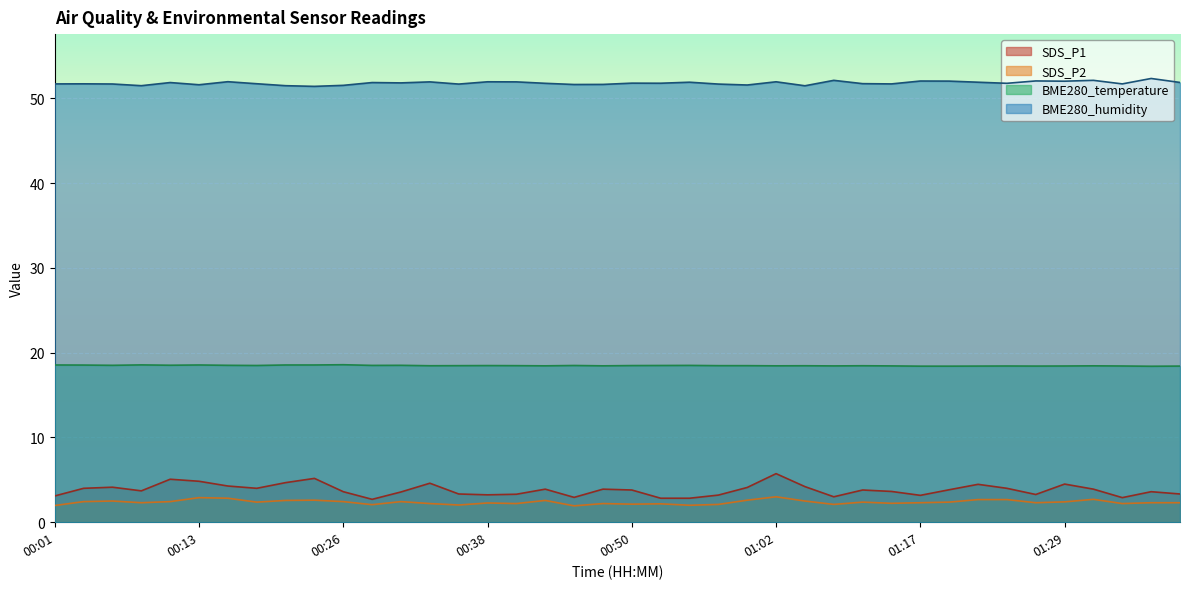

At which category does SDS_P1 reach its first local valley?

00:09